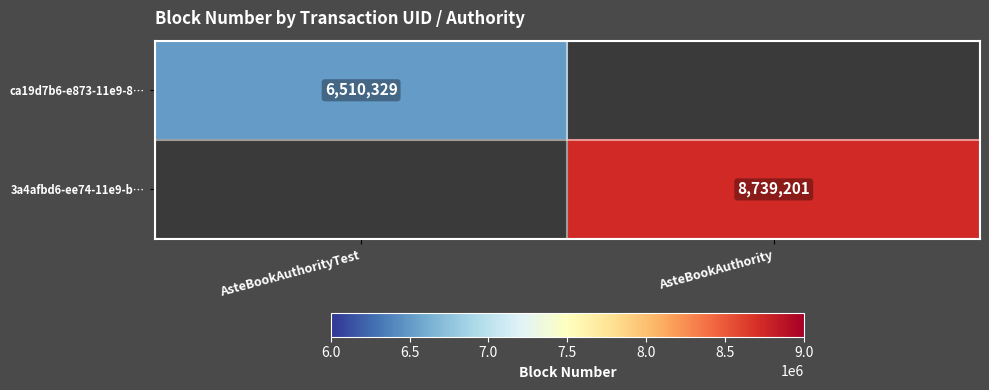

Is the value of ca19d7b6-e873-11e9-8… at AsteBookAuthorityTest greater than the value of 3a4afbd6-ee74-11e9-b… at AsteBookAuthority?

No